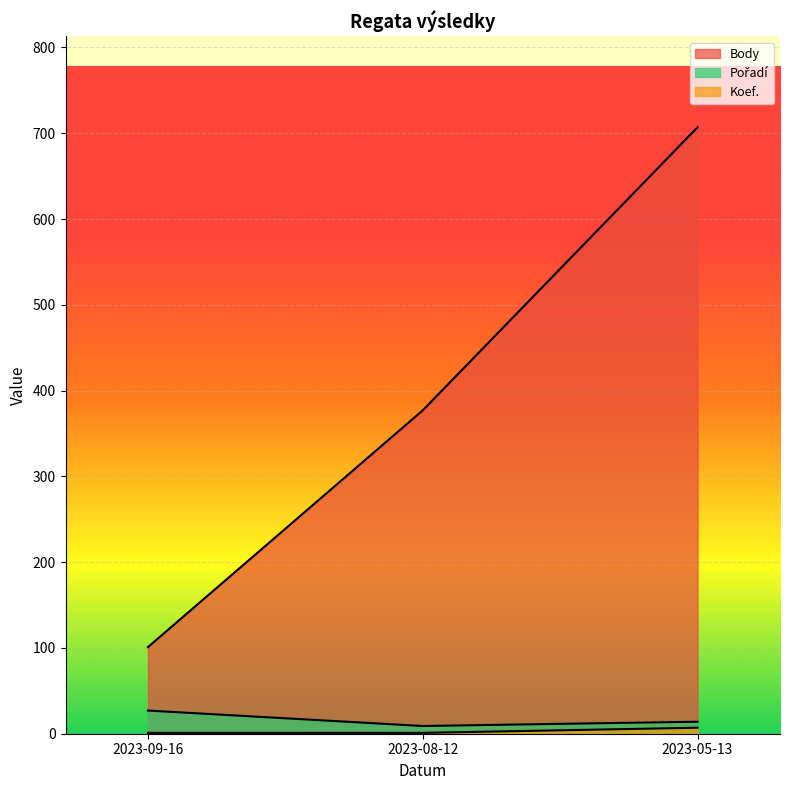

What is the average value of the Pořadí series?

17